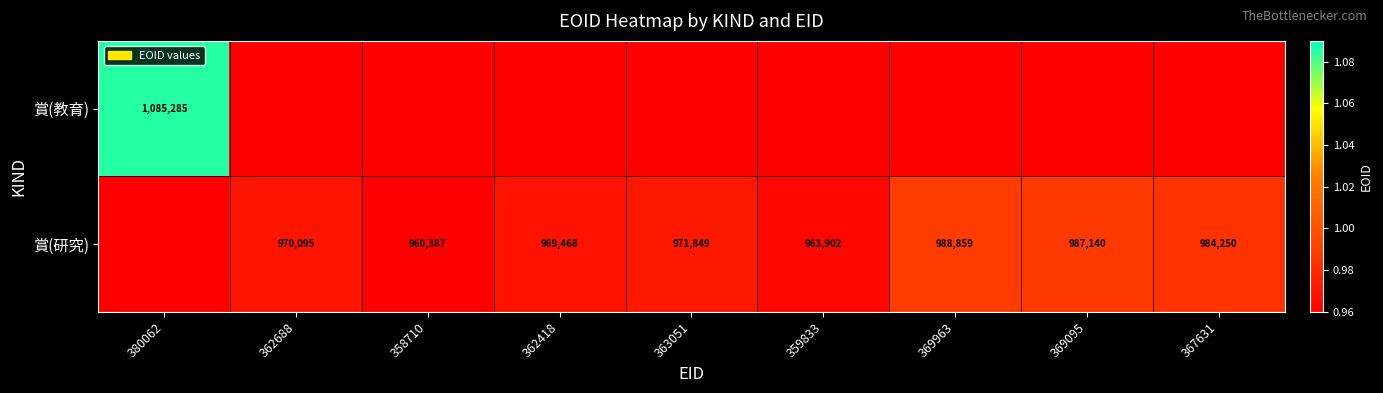

What is the sum of the 賞(研究) values at 362688 and 369963?

1958954